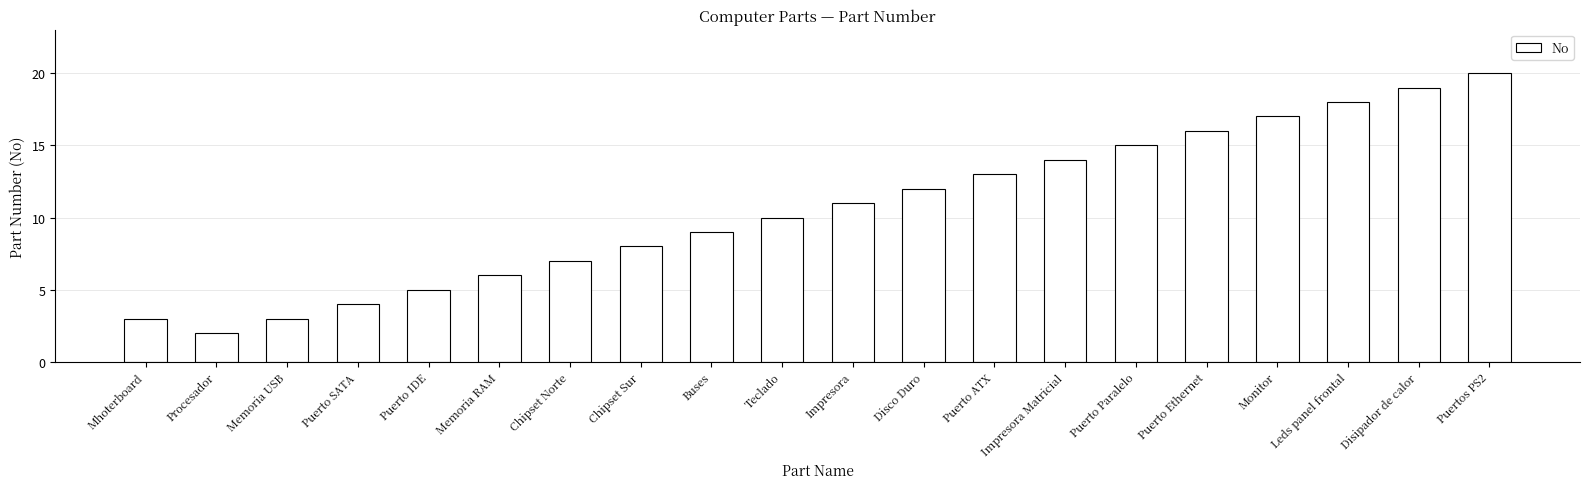

What is the change in value from Buses to Puertos PS2?

+11